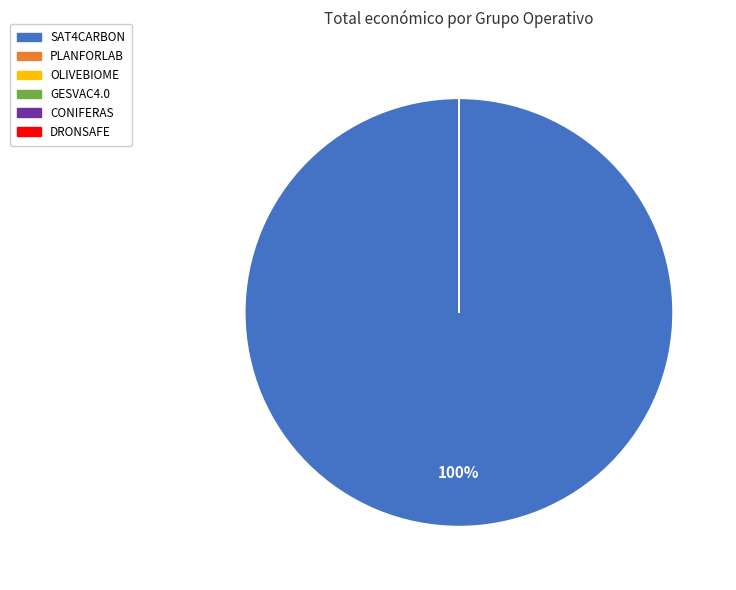

Does SAT4CARBON account for over 50% of the chart?

Yes